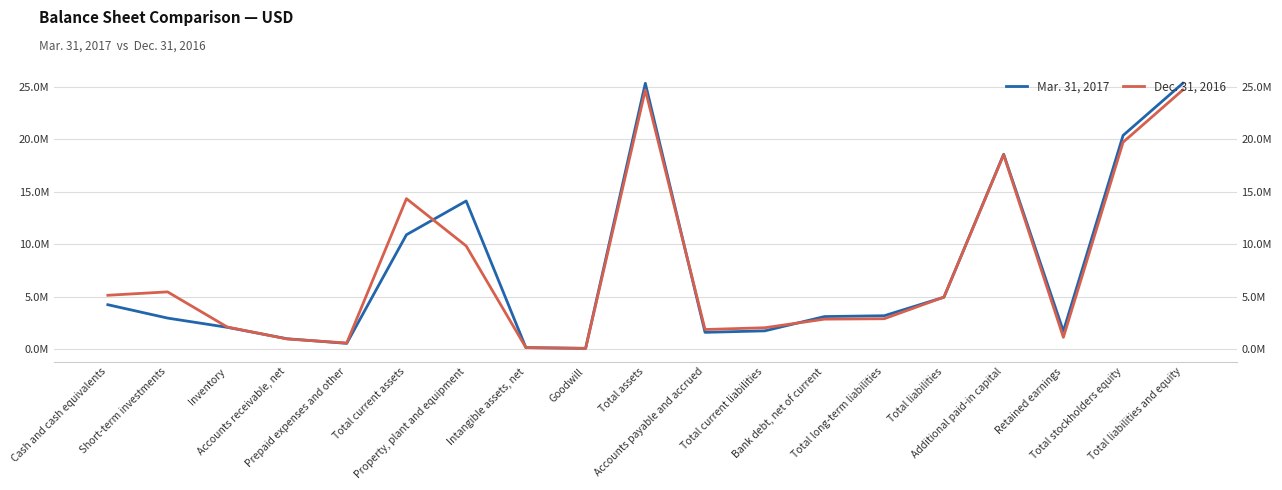

Count the number of data series in this chart.

2